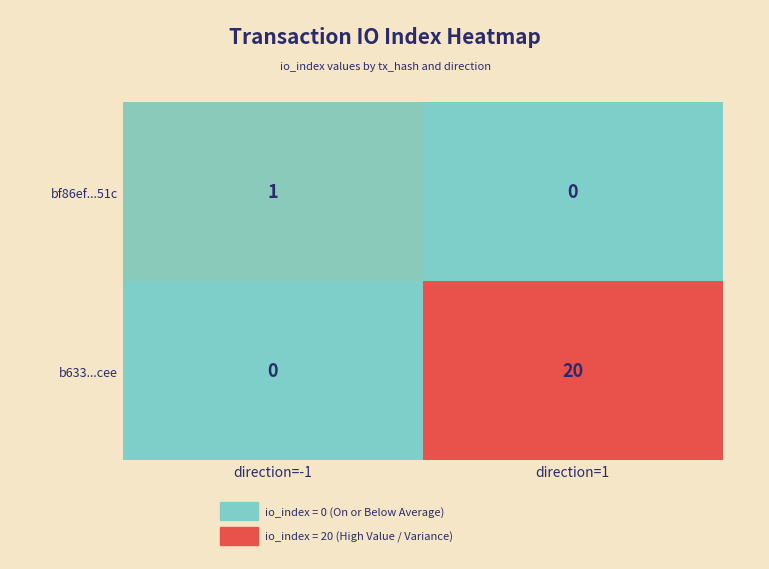

At which label does b633...cee reach its minimum?

direction=-1